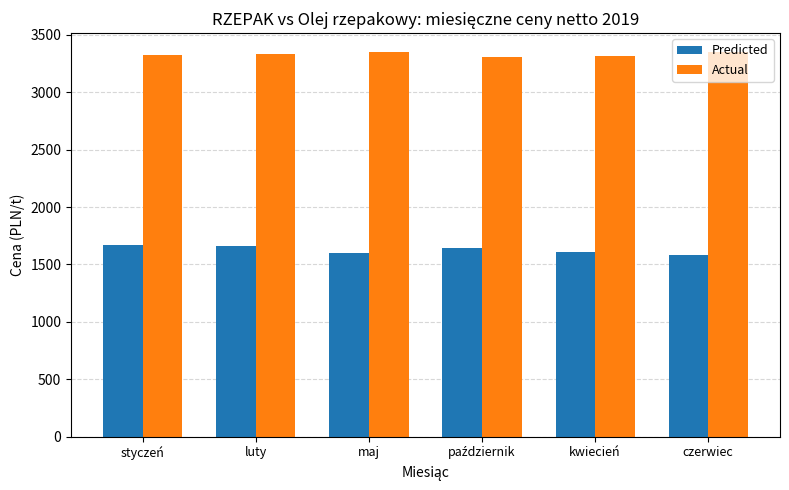

How many Actual values are between 3314 and 3347?

5